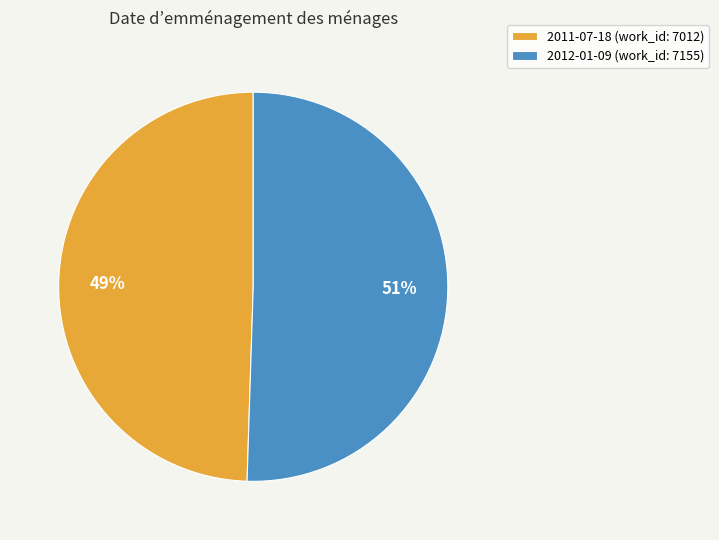

To the nearest percent, what percentage of the pie is 2012-01-09?

51%